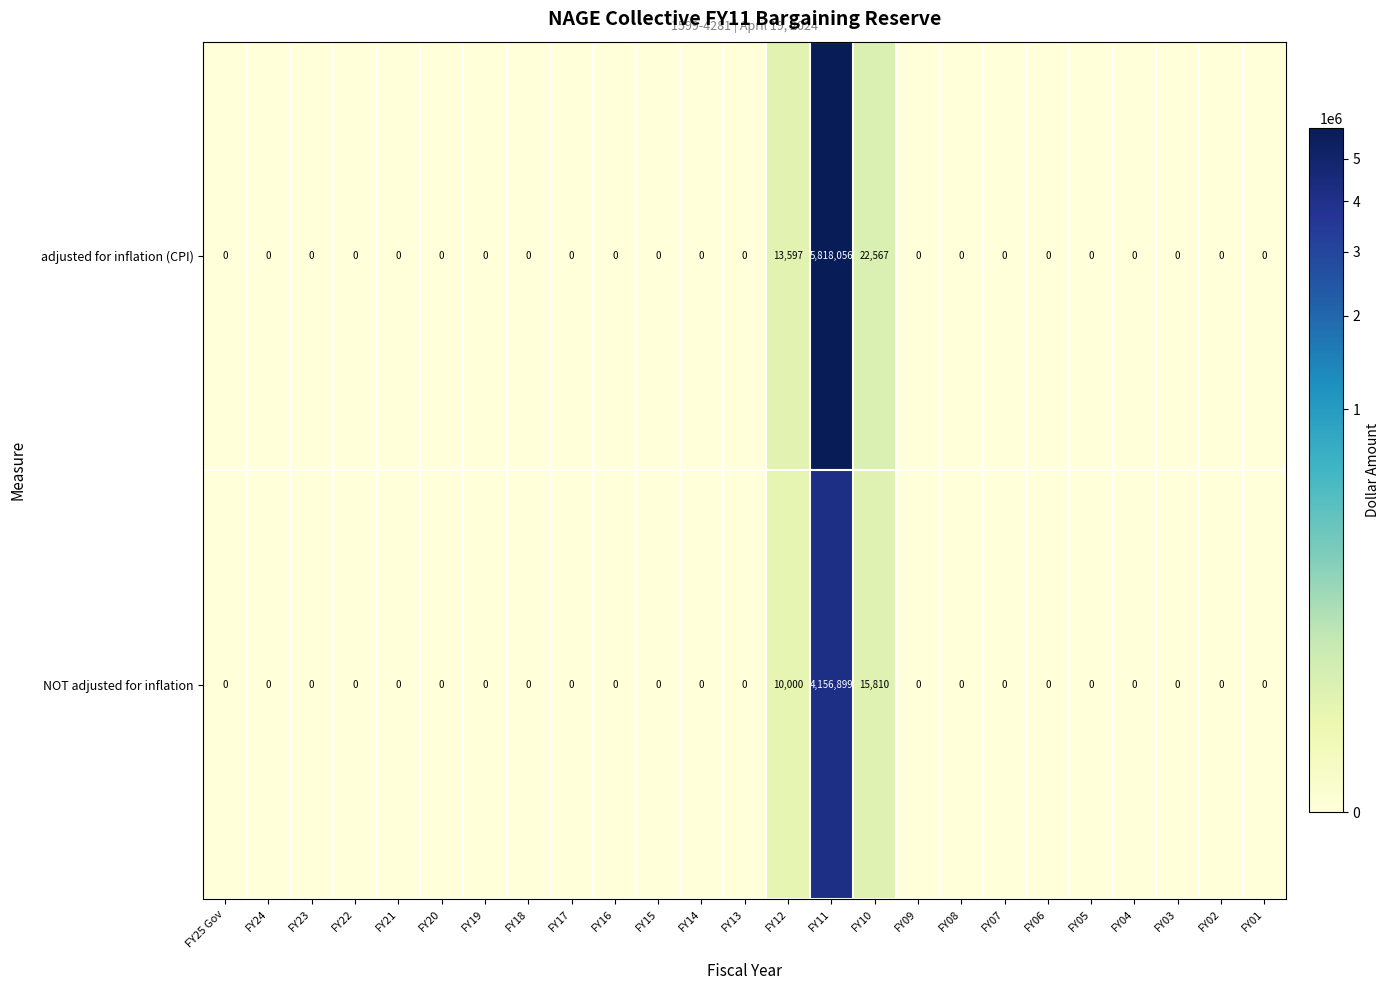

Which series has the largest total across all categories?

adjusted for inflation (CPI)